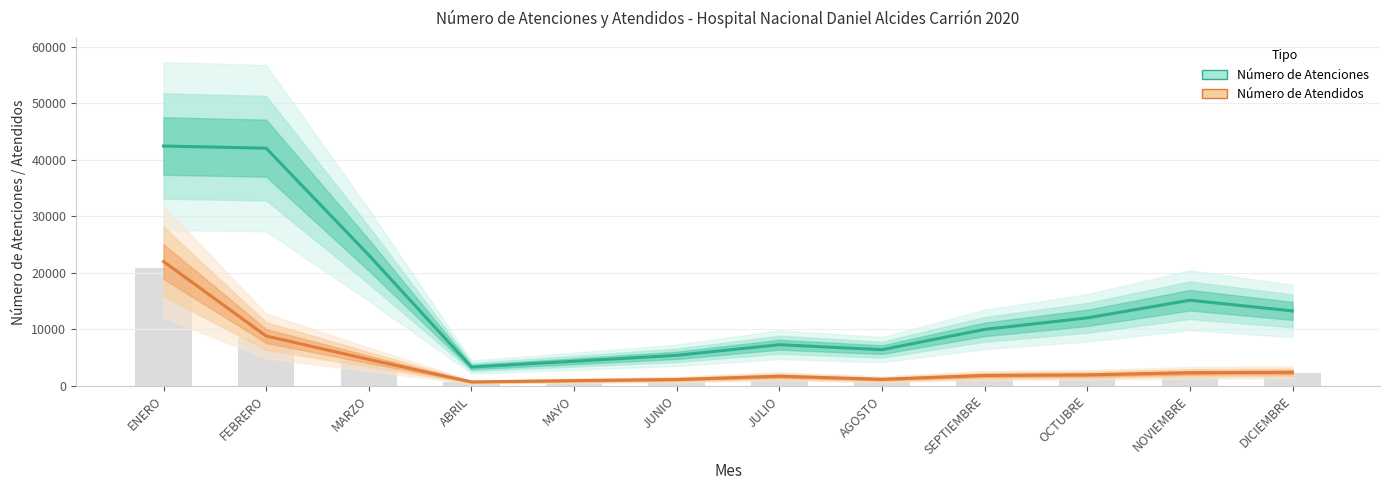

At which category does the chart reach its peak across all series?

ENERO